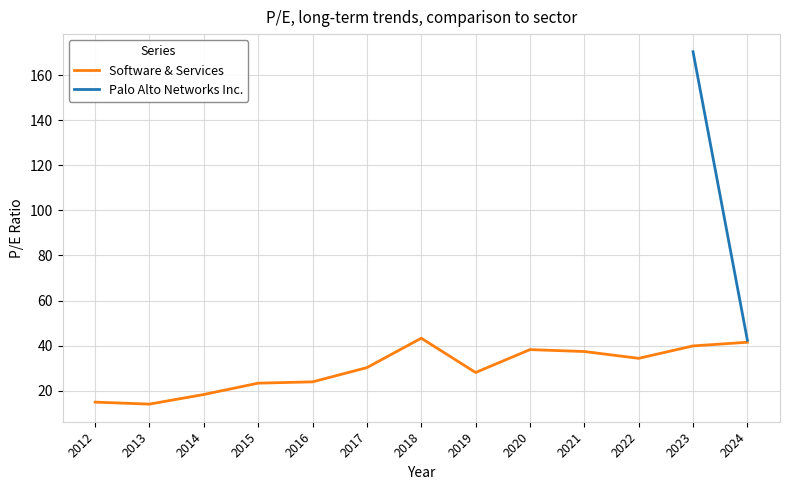

True or false: Palo Alto Networks Inc. and Software & Services cross at least once.

False